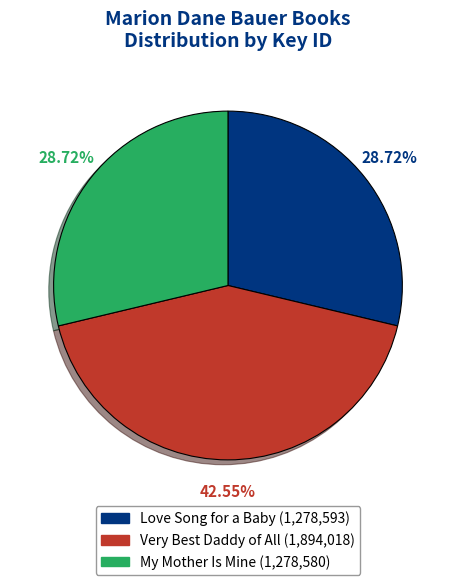

The Love Song for a Baby slice represents 29% of the pie. True or false?

True